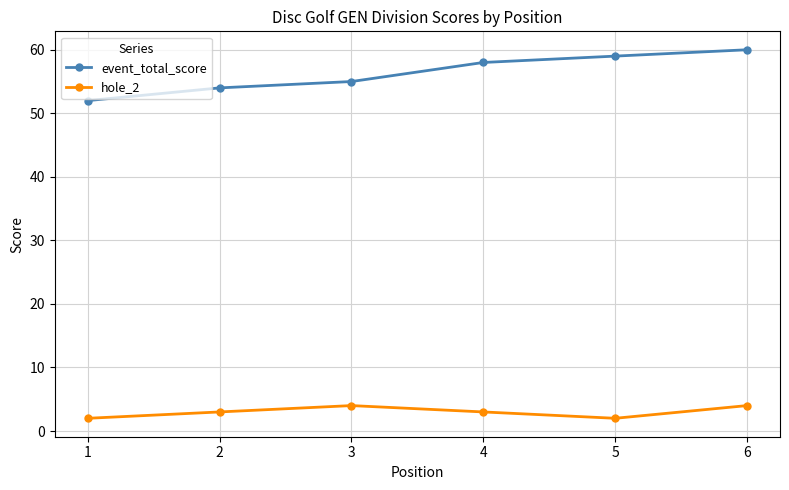

What is the maximum value for hole_2?

4